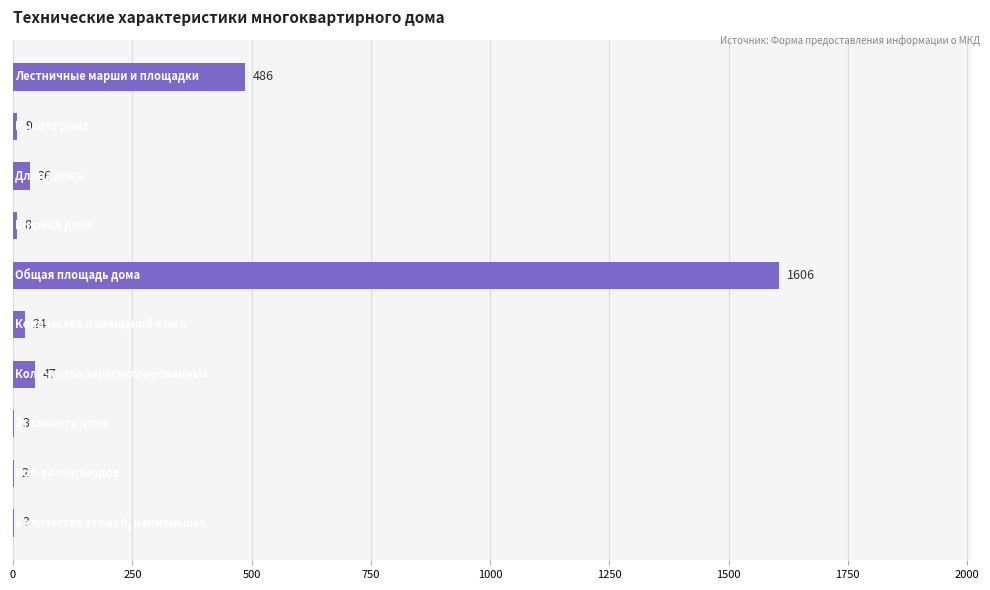

What is the greatest value displayed?

1606